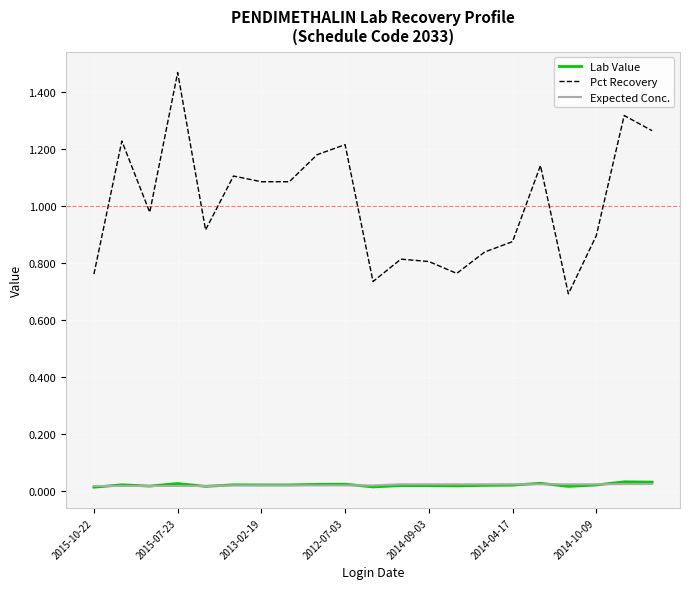

True or false: Lab Value and Pct Recovery cross at least once.

False